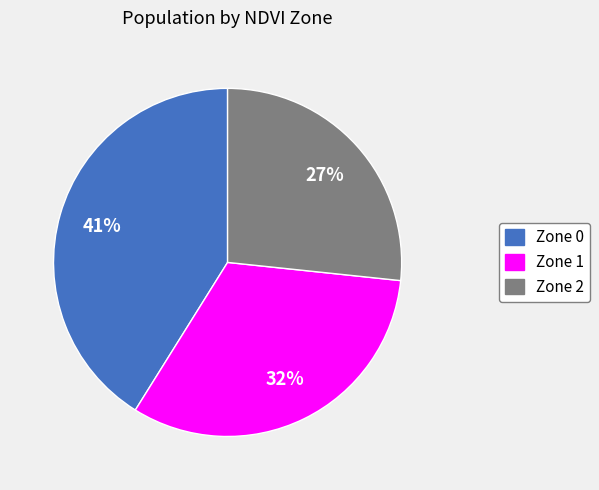

How many slices are in this pie chart?

3